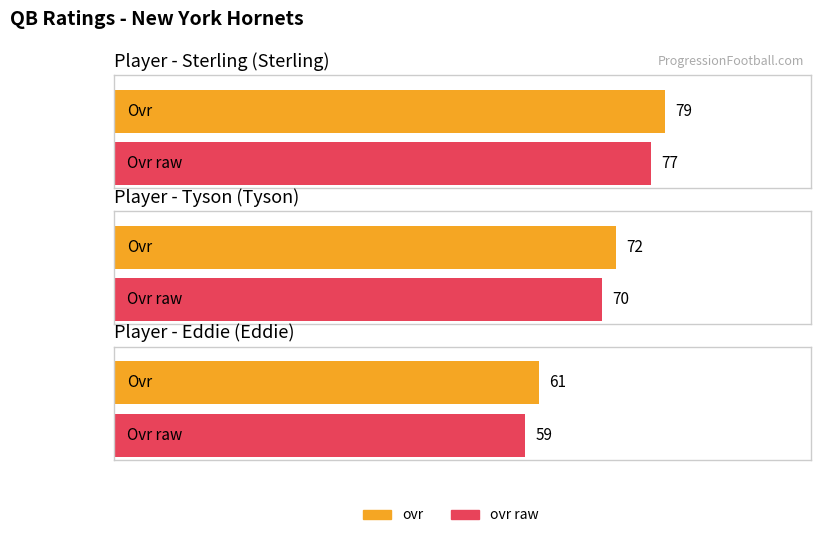

Reading right to left, extract all data points from this chart.

ovr: 61	72	79
ovr_raw: 59	70	77